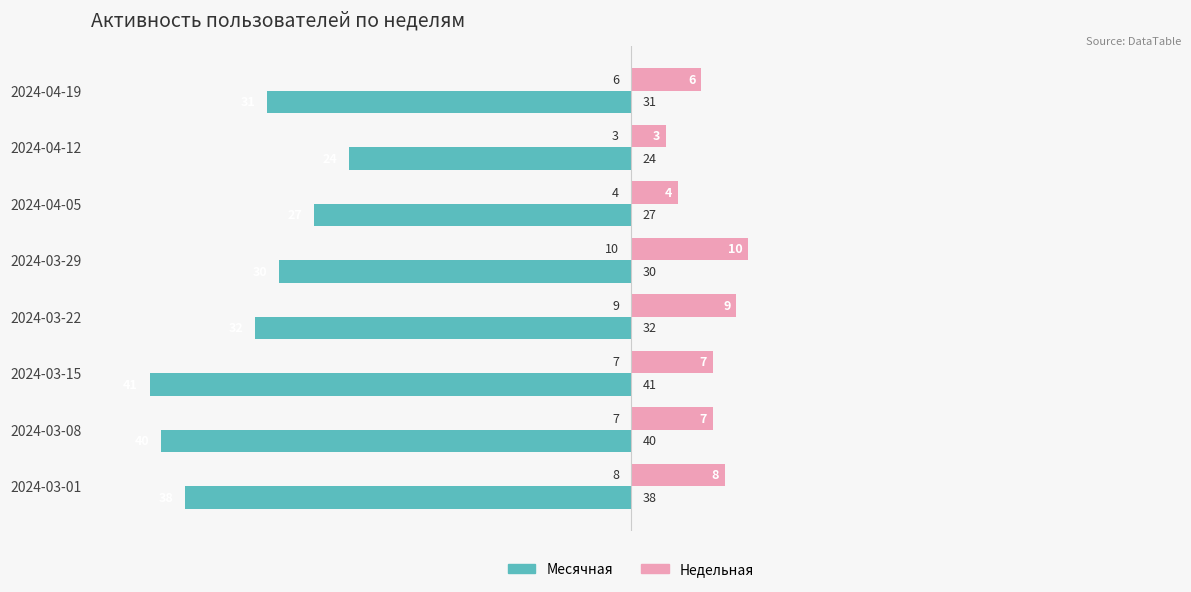

List the series in order of their overall mean, lowest first.

Месячная, Недельная